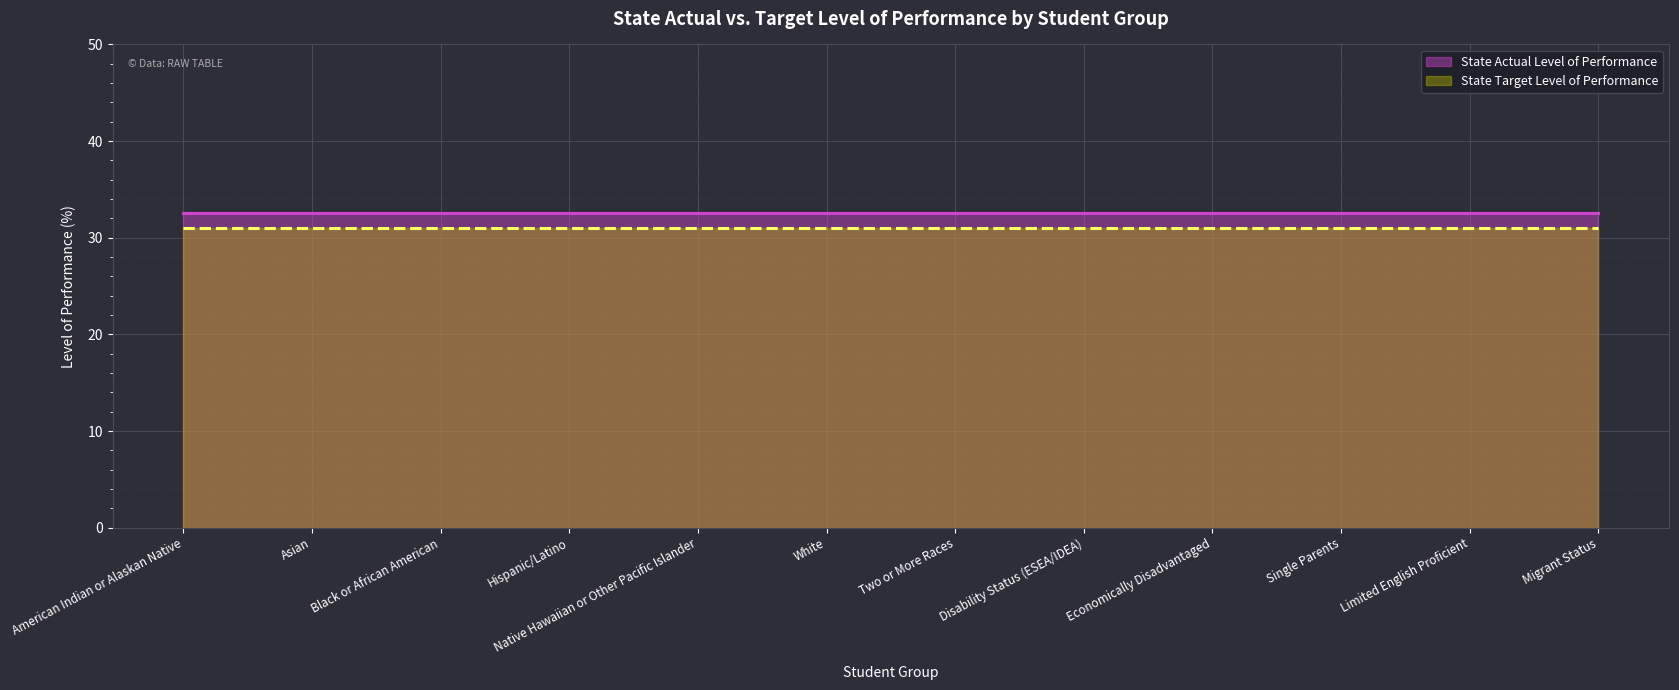

The State Target Level of Performance series shows 40.7 at Disability Status (ESEA/IDEA). True or false?

False